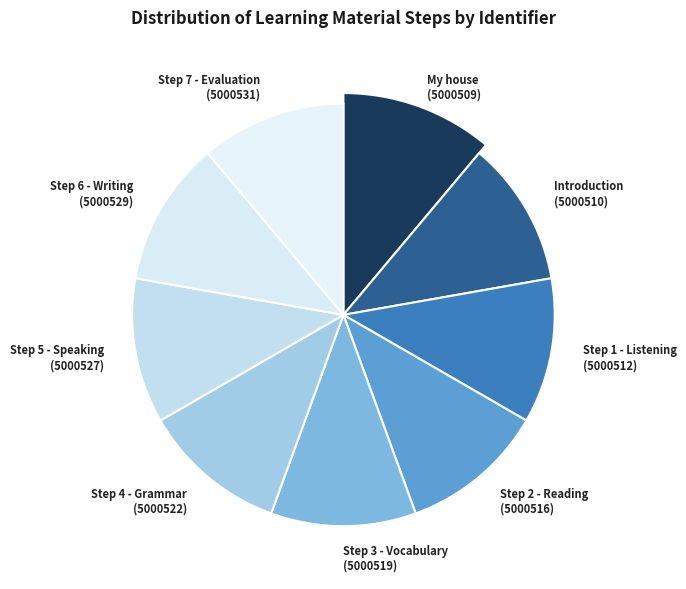

Rank the categories by value from highest to lowest.

Step 7 - Evaluation, Step 6 - Writing, Step 5 - Speaking, Step 4 - Grammar, Step 3 - Vocabulary, Step 2 - Reading, Step 1 - Listening, Introduction, My house